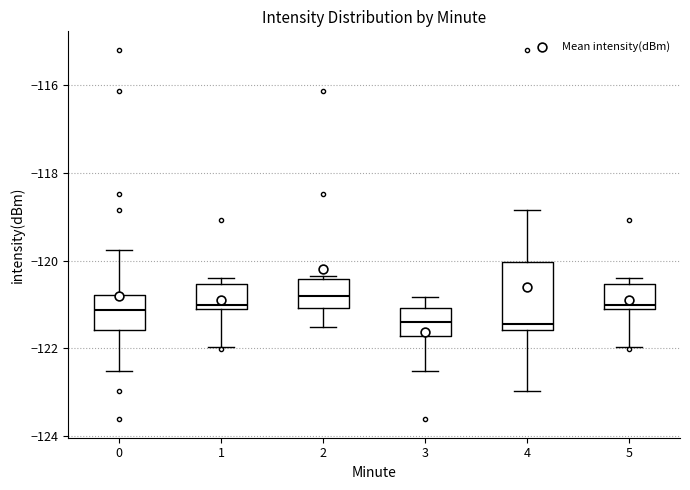

Which box is the tallest, from its lower edge to its upper edge?

4